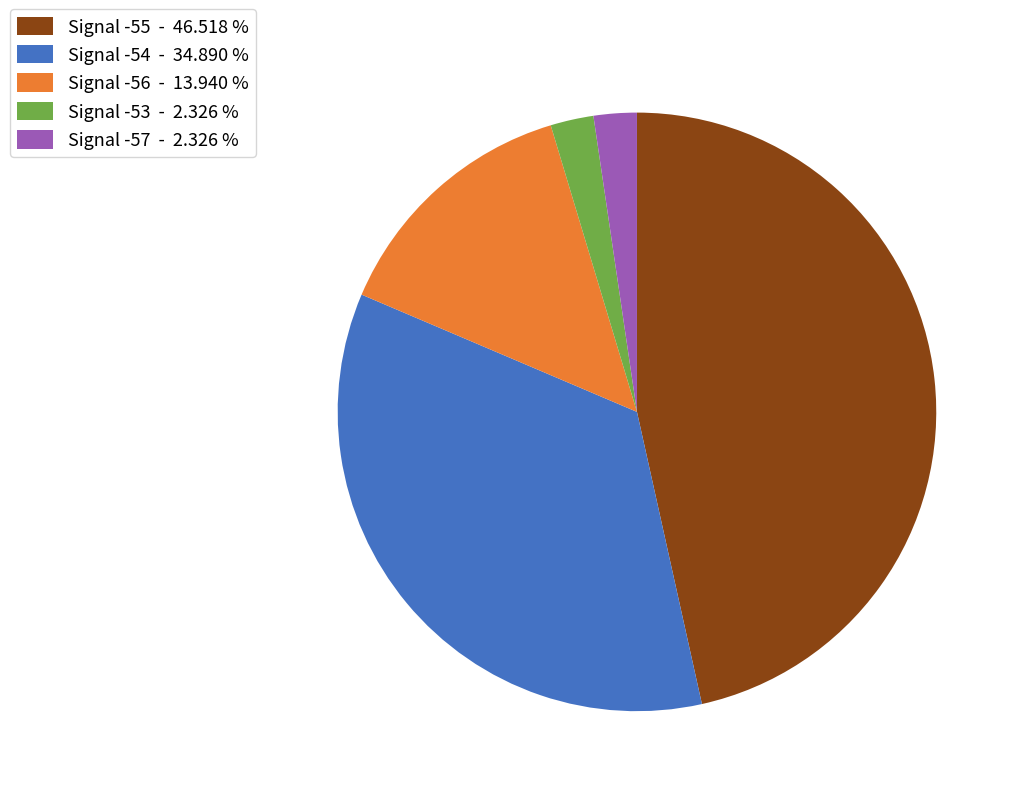

Which has a higher value, Signal -54 or Signal -57?

Signal -54